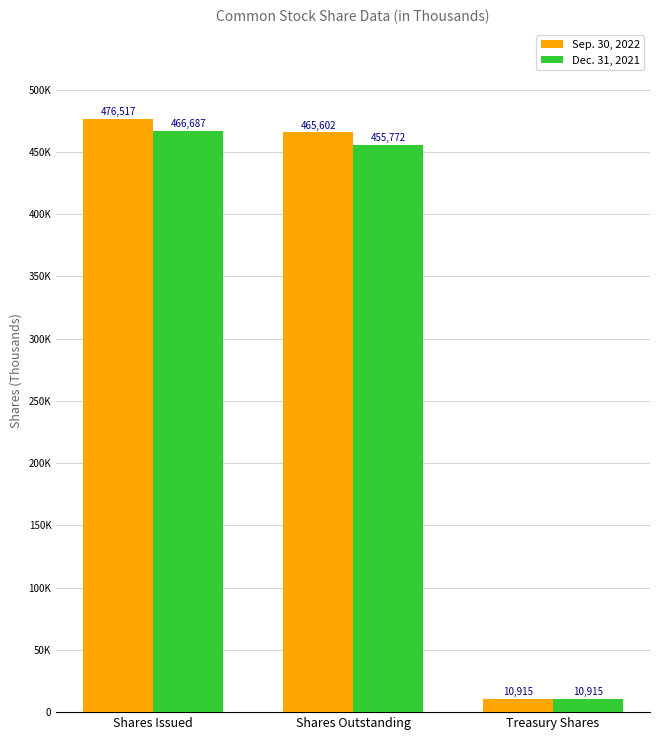

Reading left to right, list all the values displayed in this chart.

Sep. 30, 2022: Shares Issued=476517	Shares Outstanding=465602	Treasury Shares=10915
Dec. 31, 2021: Shares Issued=466687	Shares Outstanding=455772	Treasury Shares=10915